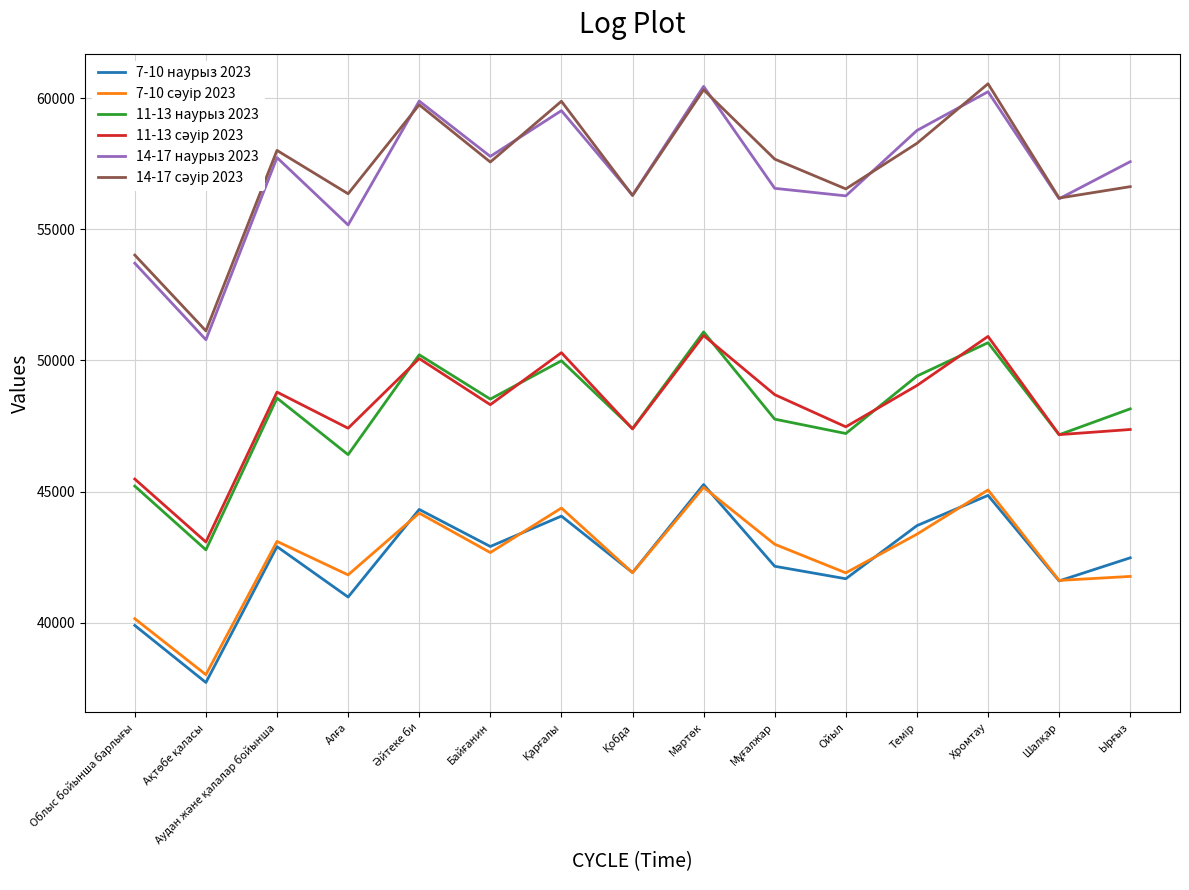

How many lines are shown in the chart?

6